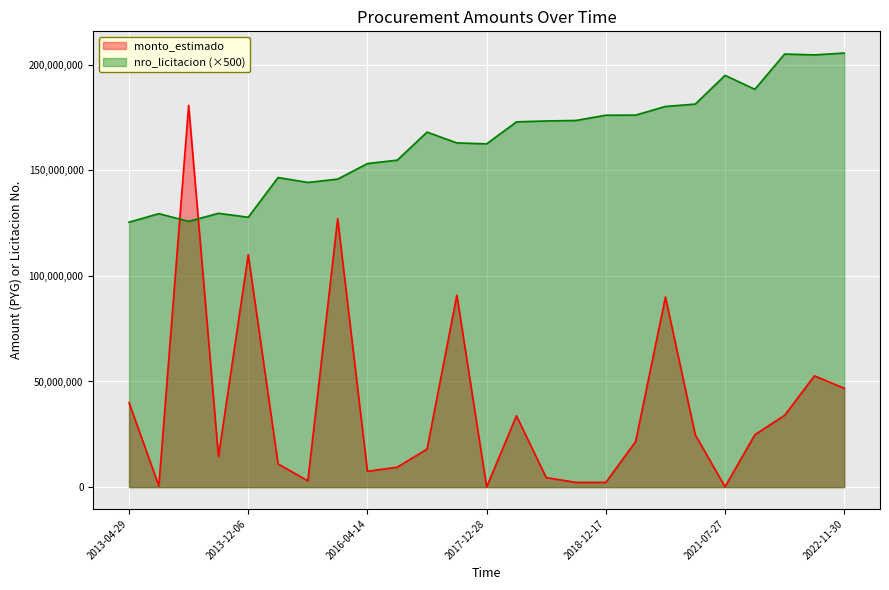

List the series in order of their peak value, lowest first.

monto_estimado, nro_licitacion (×500)